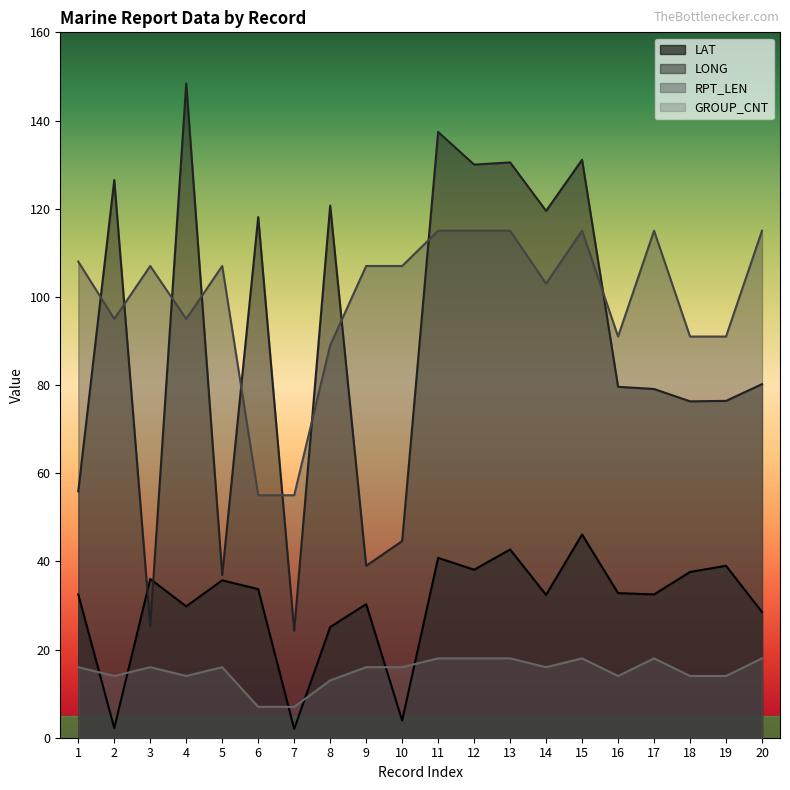

Rank the series at 5 from highest to lowest value.

RPT_LEN, LONG, LAT, GROUP_CNT